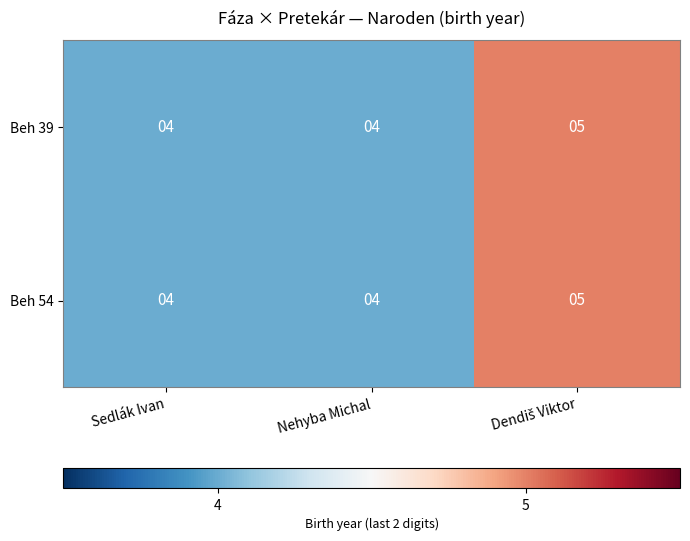

How many distinct data groups are displayed?

2